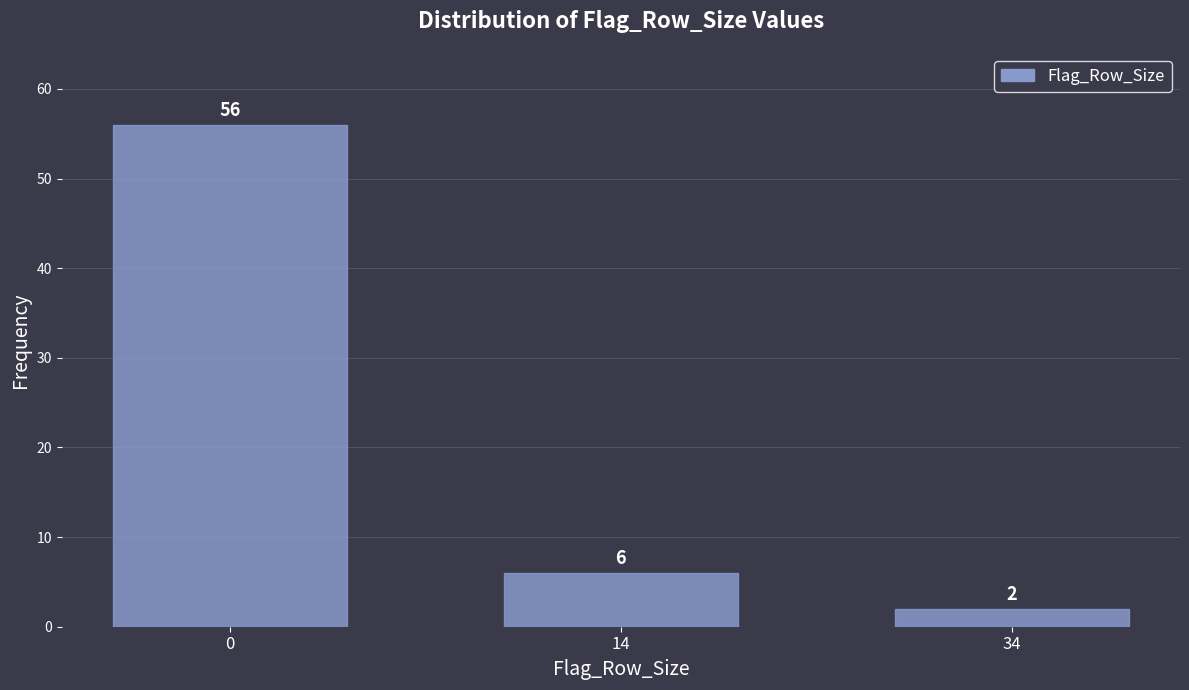

Reading right to left, extract all data points from this chart.

2	6	56